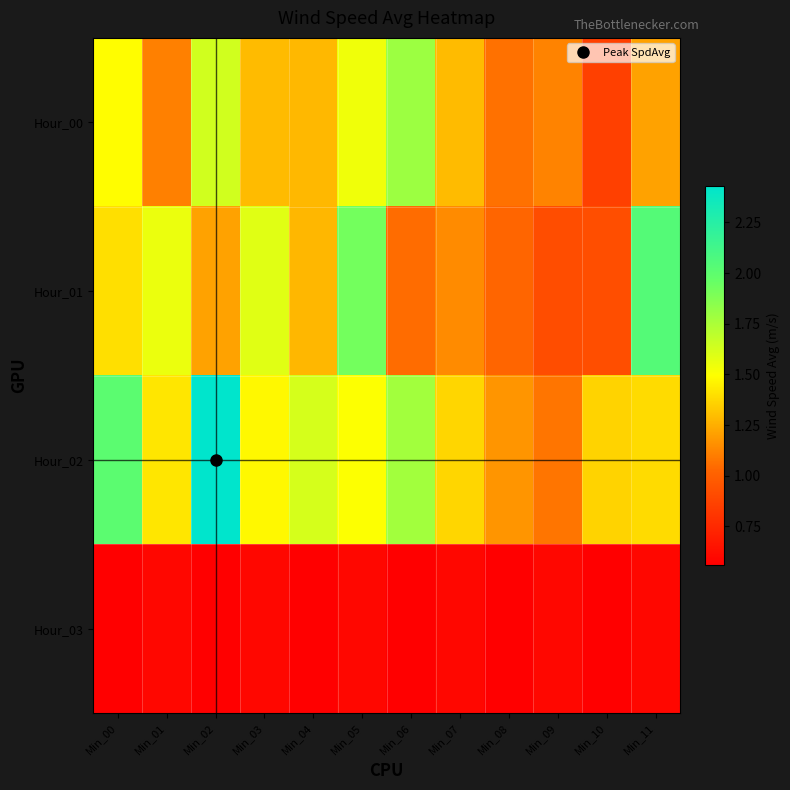

What is the greatest value displayed?

2.4